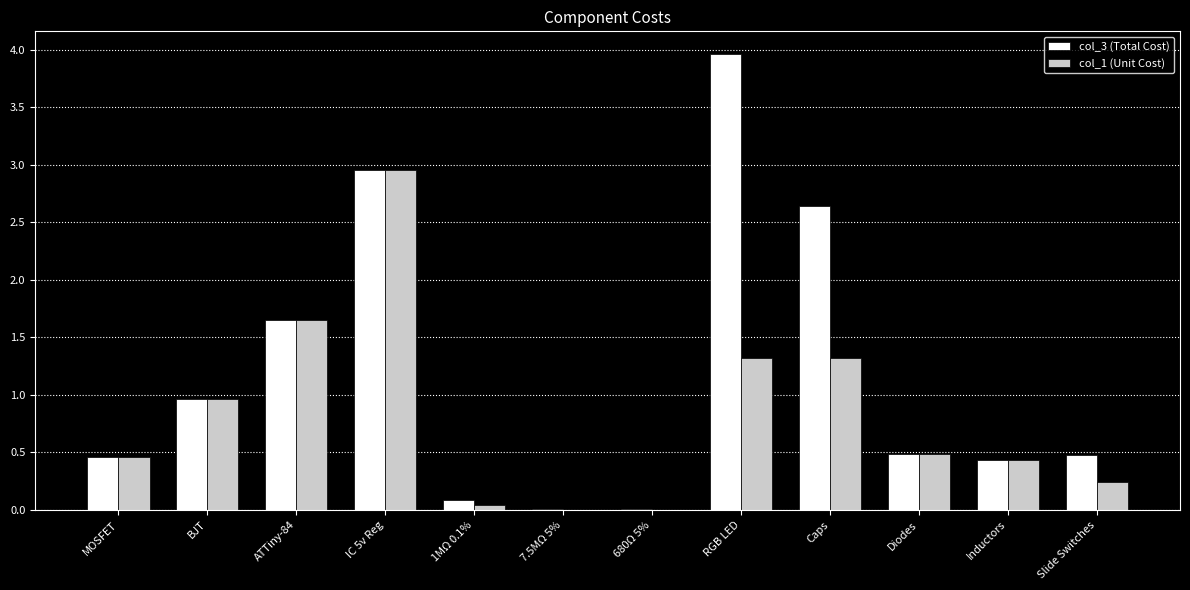

At which category does the chart reach its peak across all series?

RGB LED